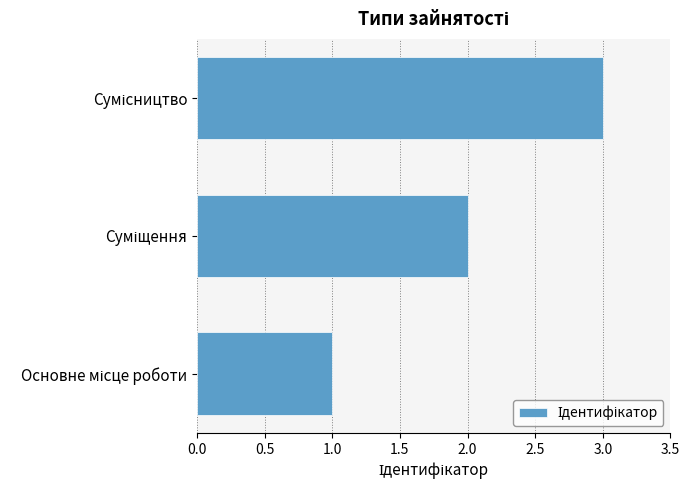

Count the number of categories in the chart.

3